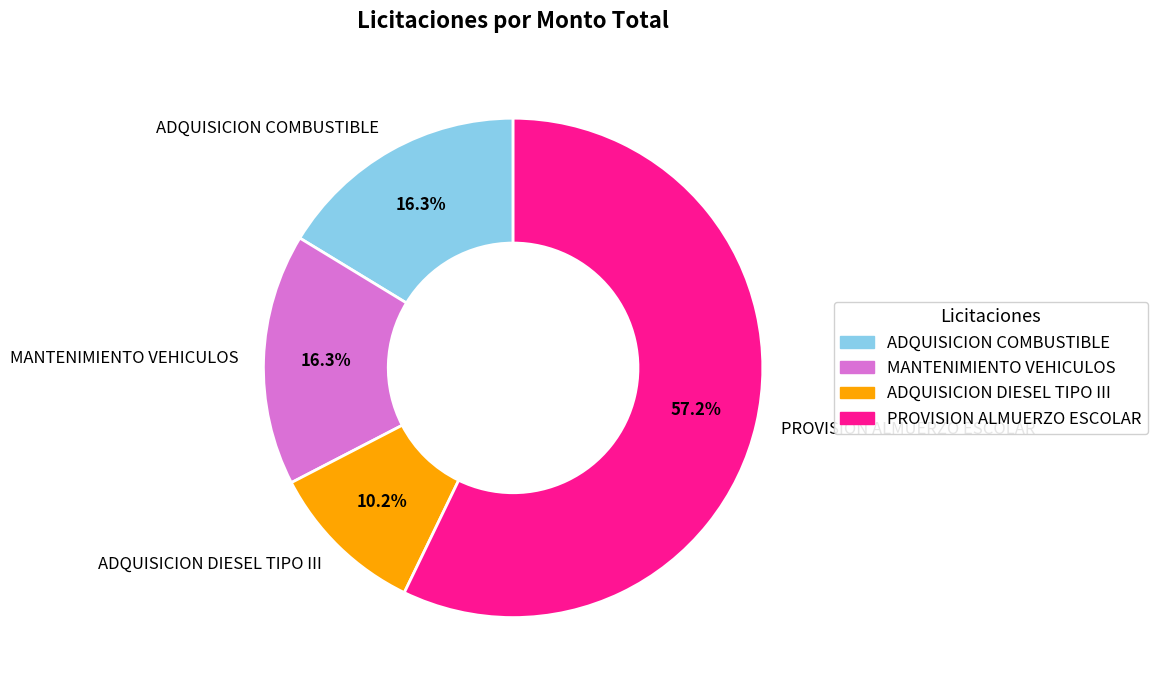

Which has a higher value, ADQUISICION DIESEL TIPO III or MANTENIMIENTO VEHICULOS?

MANTENIMIENTO VEHICULOS